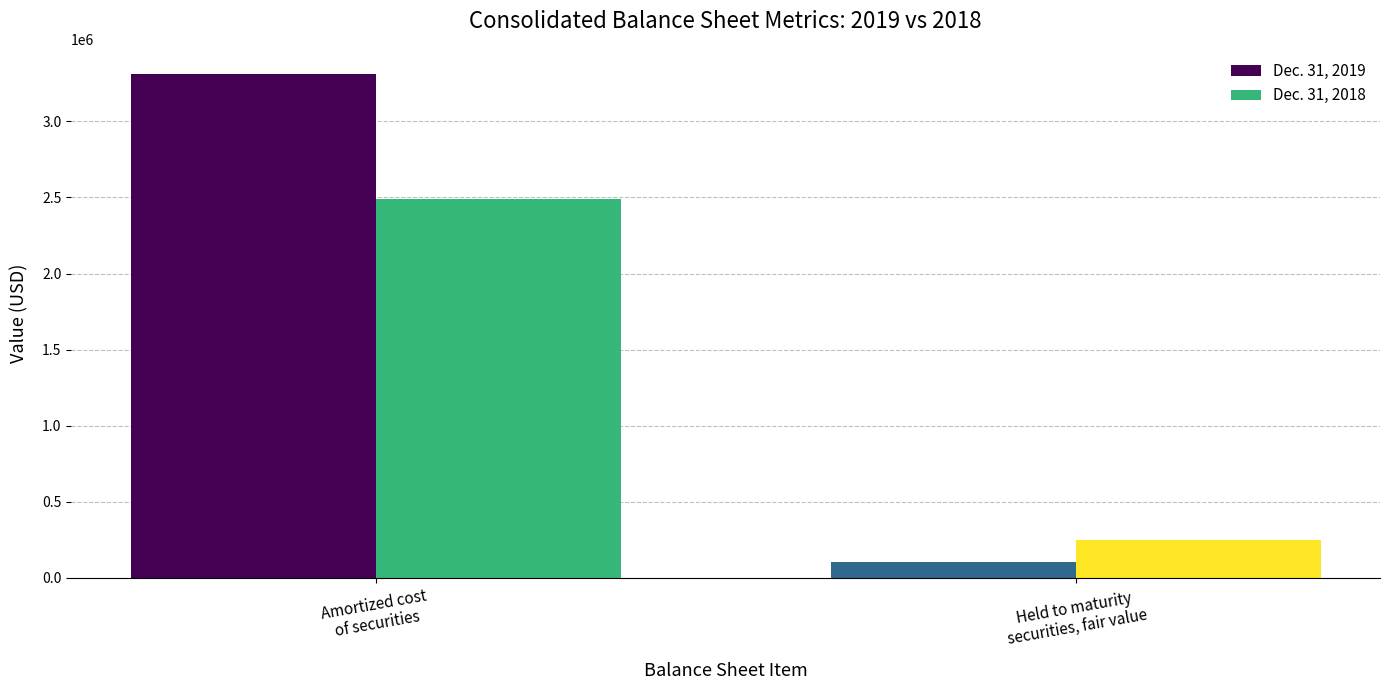

True or false: Dec. 31, 2019 has a value of 100484 at Held to maturity
securities, fair value.

True